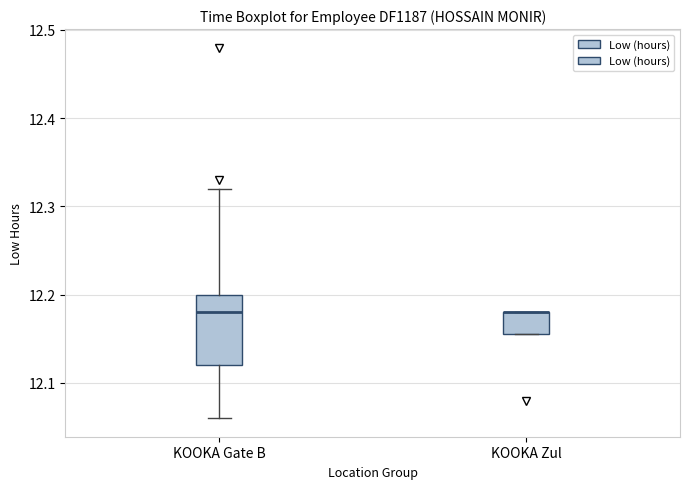

Reading left to right, transcribe this box plot: for each box, give where its median line is, the range the box spans, and where its two whiskers end, as read against the y-axis. The values are not printed on the chart, so give them approximately, as read against the axis.

KOOKA Gate B: median 12.18, box 12.12 to 12.20, whiskers 12.06 to 12.32
KOOKA Zul: median 12.18 (drawn on the box's upper edge), box 12.16 to 12.18, whiskers 12.16 to 12.18